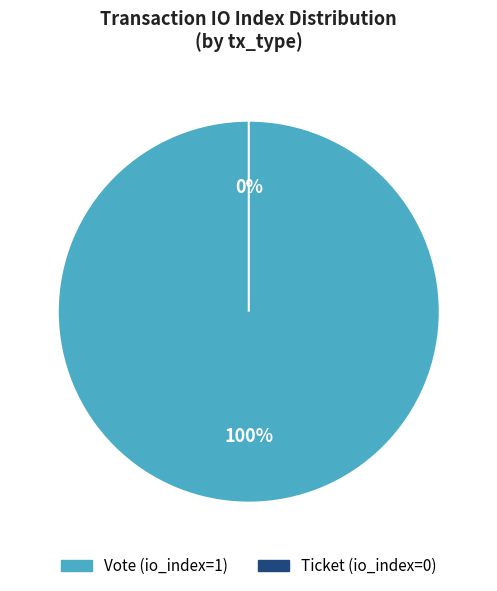

What is the total percentage of Ticket (io_index=0) and Vote (io_index=1)?

100.0%